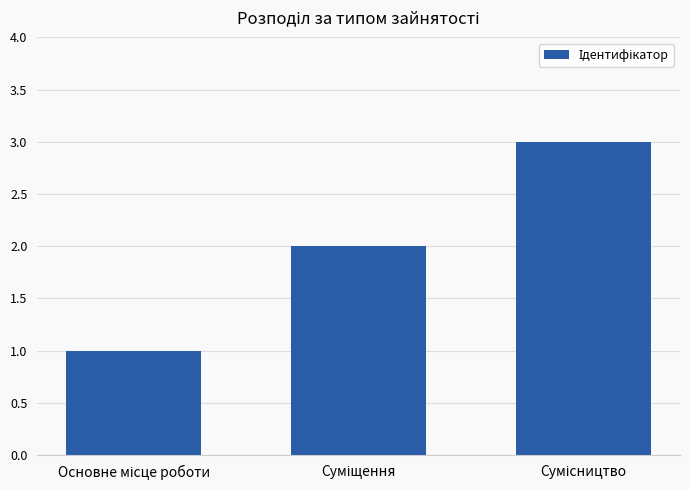

What is the sum of all values?

6